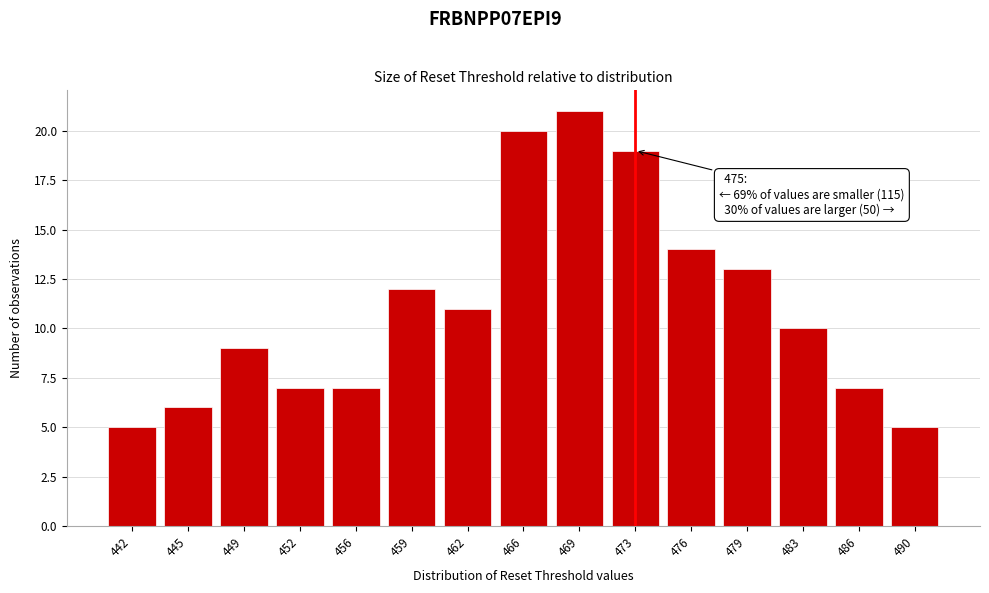

Reading right to left, extract all data points from this chart.

490=5	486=7	483=10	479=13	476=14	473=19	469=21	466=20	462=11	459=12	456=7	452=7	449=9	445=6	442=5